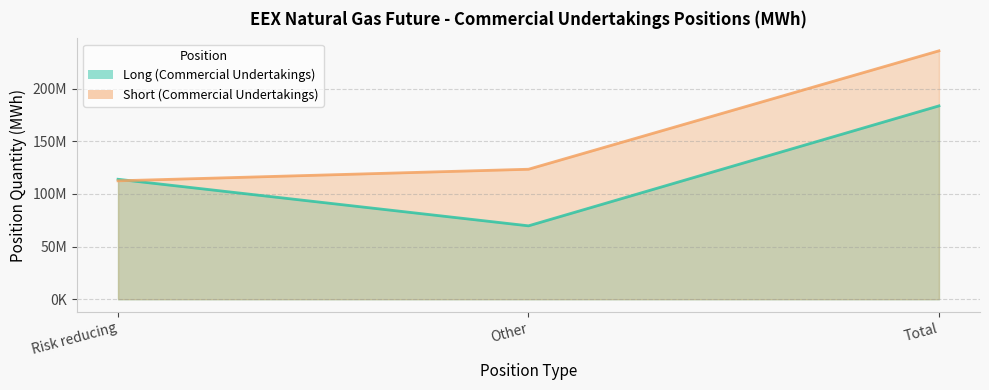

What is the label of the 1st point from the right?

Total